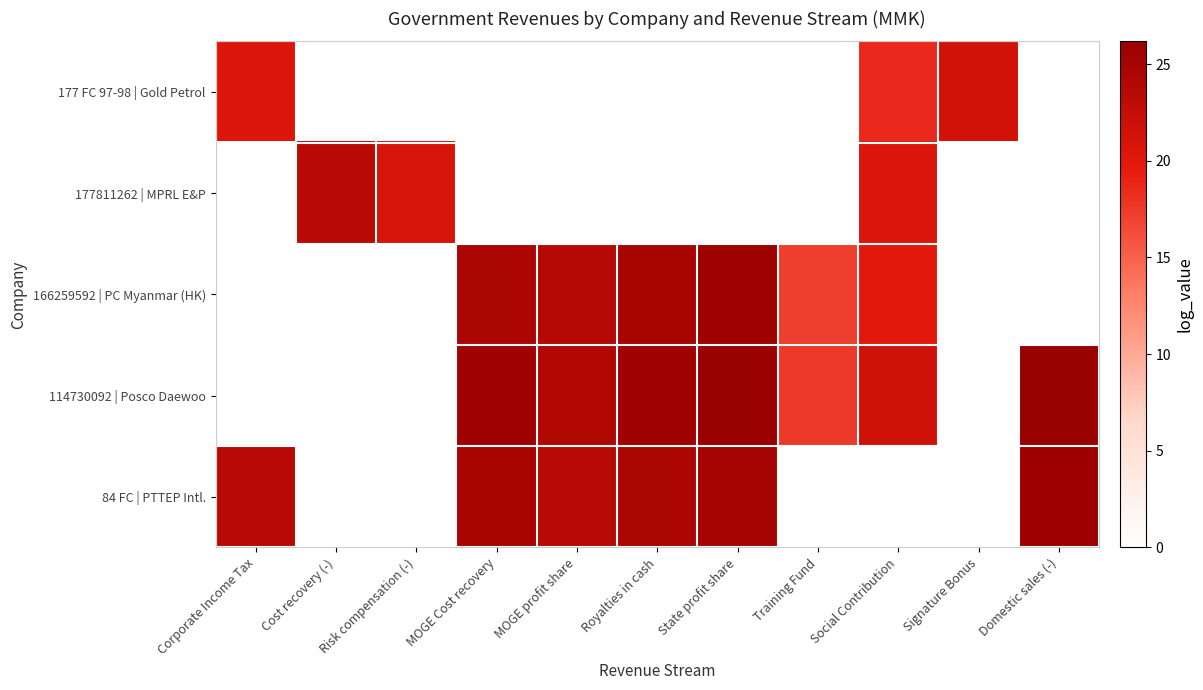

Reading right to left, extract all data points from this chart.

177 FC 97-98 | Gold Petrol: Domestic sales (-)=0.0	Signature Bonus=21.4	Social Contribution=18.6	Training Fund=0.0	State profit share=0.0	Royalties in cash=0.0	MOGE profit share=0.0	MOGE Cost recovery=0.0	Risk compensation (-)=0.0	Cost recovery (-)=0.0	Corporate Income Tax=20.3
177811262 | MPRL E&P: Domestic sales (-)=0.0	Signature Bonus=0.0	Social Contribution=20.4	Training Fund=0.0	State profit share=0.0	Royalties in cash=0.0	MOGE profit share=0.0	MOGE Cost recovery=0.0	Risk compensation (-)=20.8	Cost recovery (-)=23.3	Corporate Income Tax=0.0
166259592 | PC Myanmar (HK): Domestic sales (-)=0.0	Signature Bonus=0.0	Social Contribution=19.8	Training Fund=17.2	State profit share=25.8	Royalties in cash=24.8	MOGE profit share=23.8	MOGE Cost recovery=24.6	Risk compensation (-)=0.0	Cost recovery (-)=0.0	Corporate Income Tax=0.0
114730092 | Posco Daewoo: Domestic sales (-)=26.2	Signature Bonus=0.0	Social Contribution=21.5	Training Fund=17.6	State profit share=26.2	Royalties in cash=25.5	MOGE profit share=23.9	MOGE Cost recovery=25.5	Risk compensation (-)=0.0	Cost recovery (-)=0.0	Corporate Income Tax=0.0
84 FC | PTTEP Intl.: Domestic sales (-)=25.9	Signature Bonus=0.0	Social Contribution=0.0	Training Fund=0.0	State profit share=25.1	Royalties in cash=24.6	MOGE profit share=23.5	MOGE Cost recovery=24.9	Risk compensation (-)=0.0	Cost recovery (-)=0.0	Corporate Income Tax=23.5